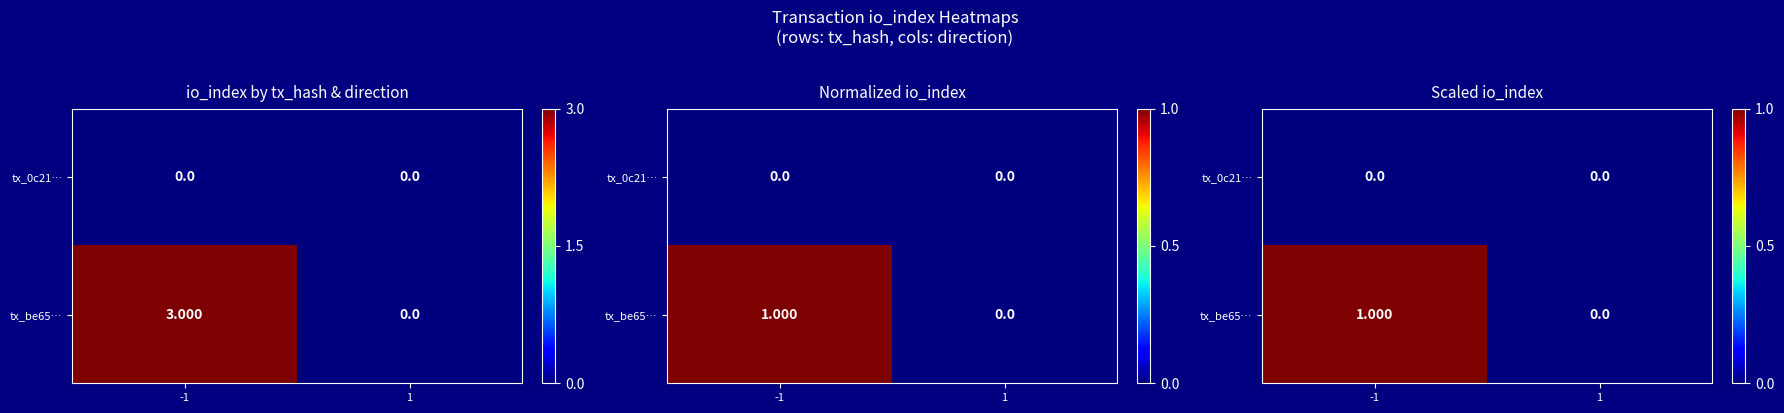

What is the difference between the tx_be65… values at 1 and -1?

1